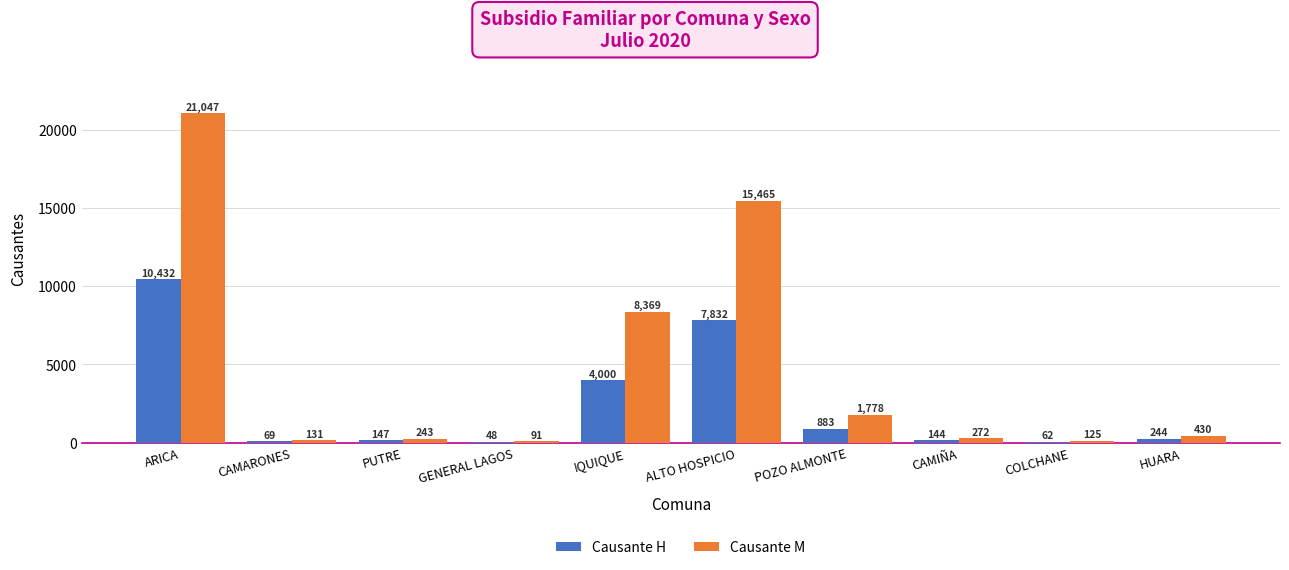

What is the sum of the Causante H values at CAMIÑA and GENERAL LAGOS?

192